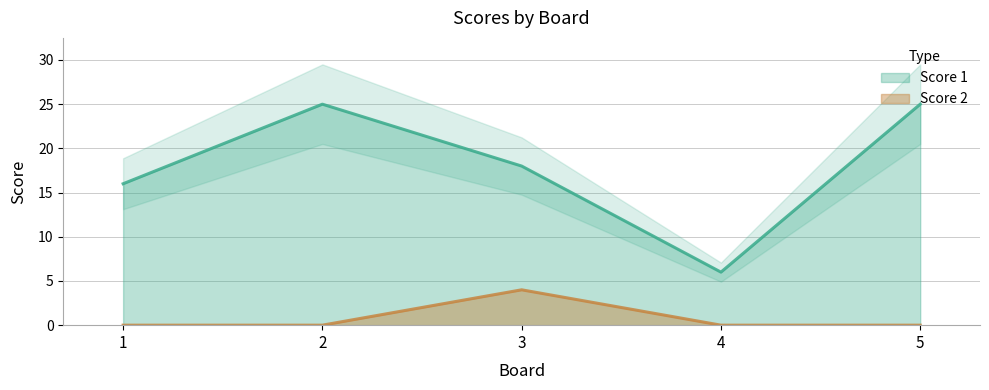

True or false: Score 2 and Score 1 cross at least once.

False